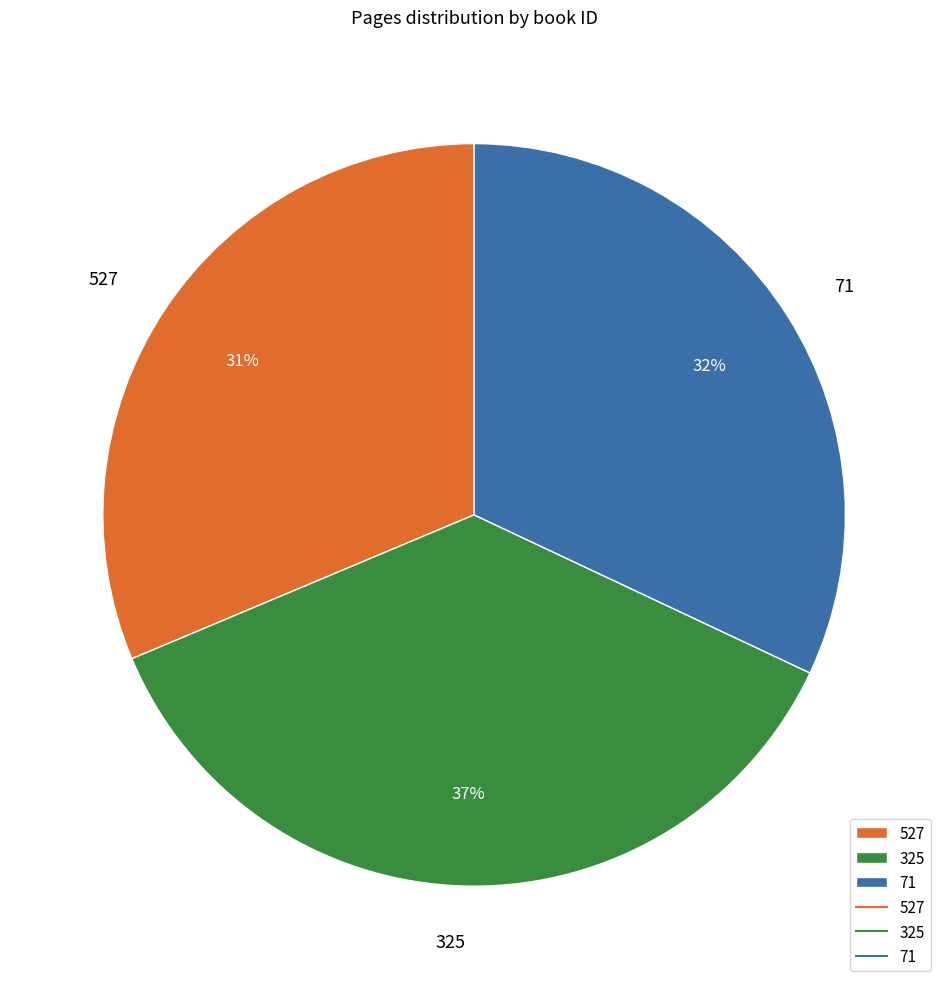

What percentage is the 71 slice, to the nearest percent?

32%